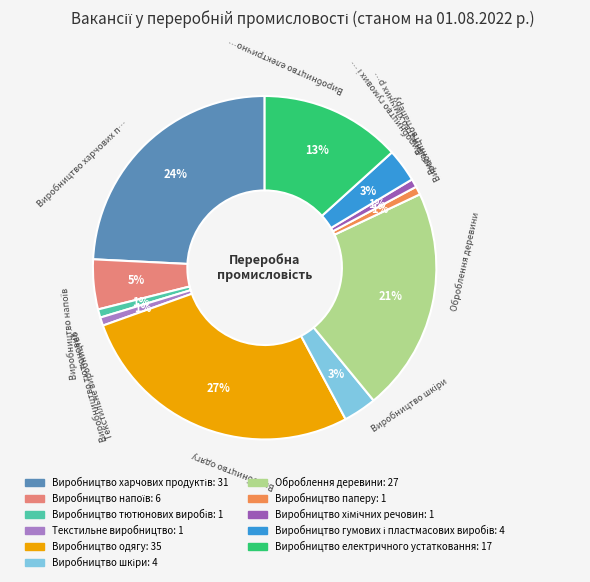

To the nearest percent, what is the average slice percentage?

9%